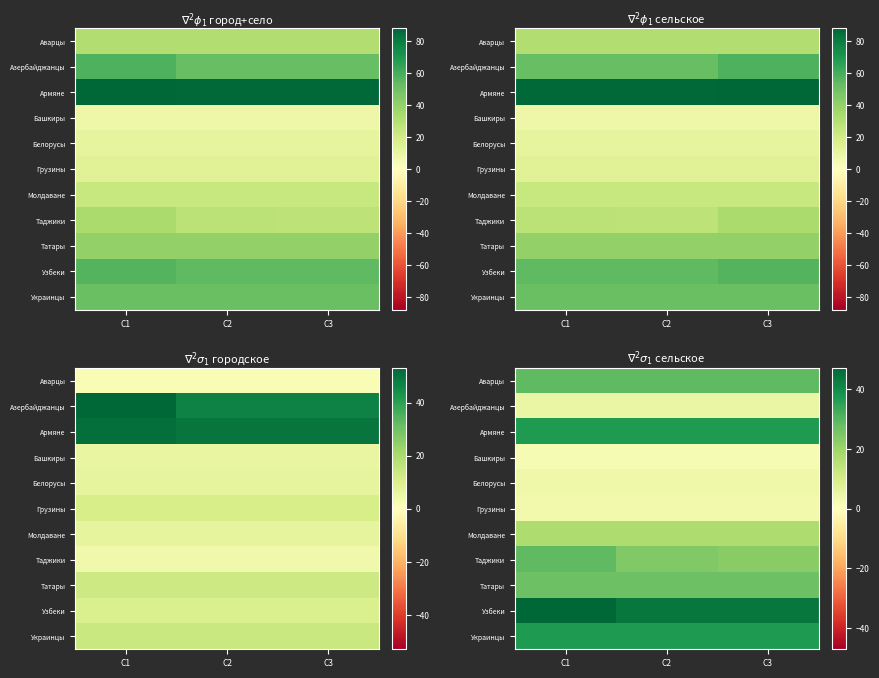

What is the approximate value of Украинцы at C3?

37